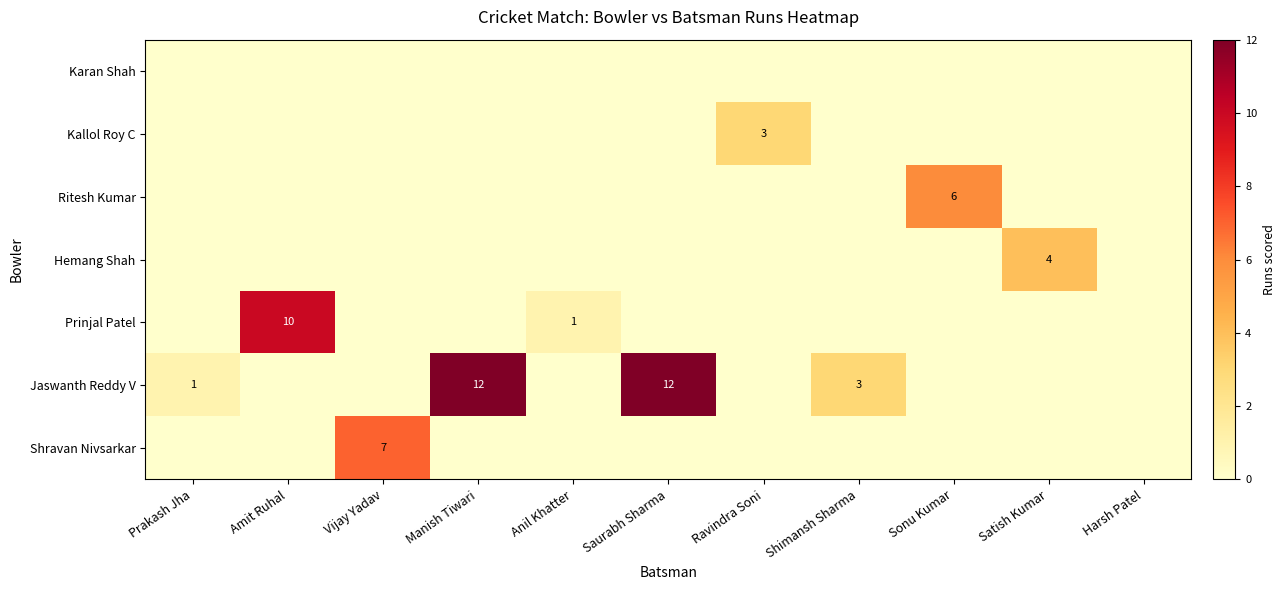

At how many categories does at least one series exceed 4?

5